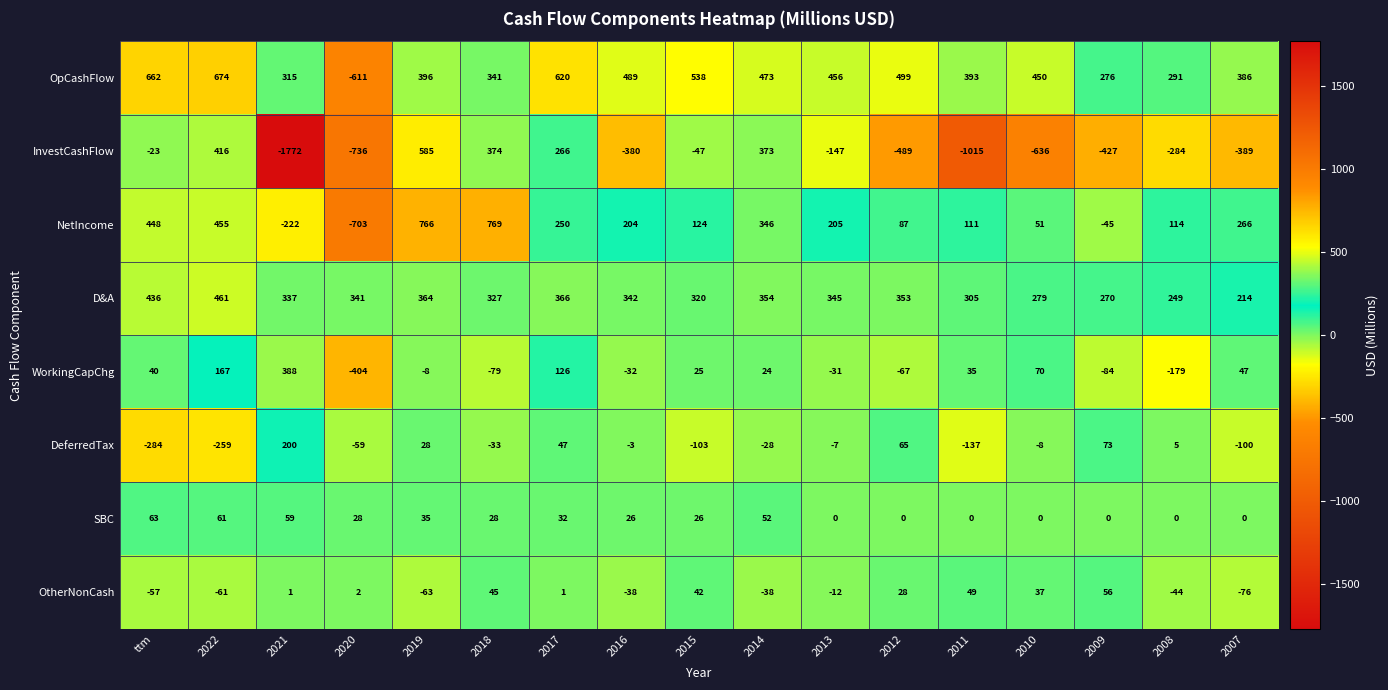

What is the minimum value shown in the chart?

-1772